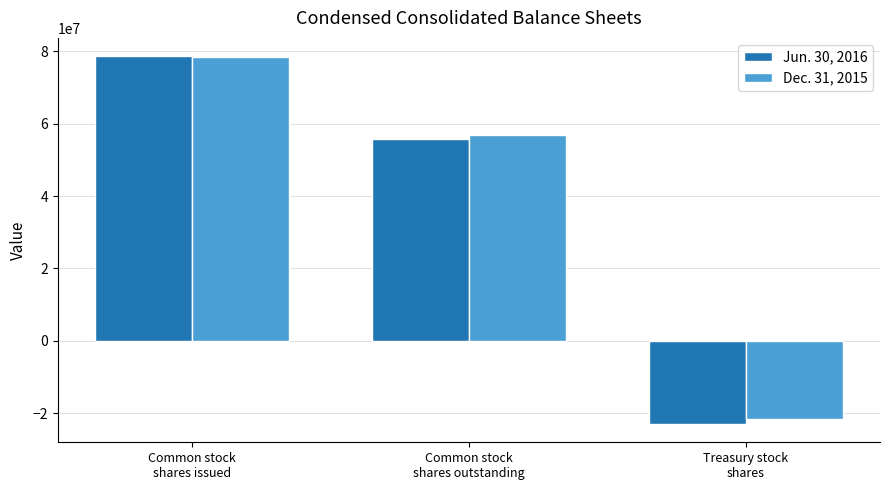

Rank the series by their average value, from highest to lowest.

Dec. 31, 2015, Jun. 30, 2016